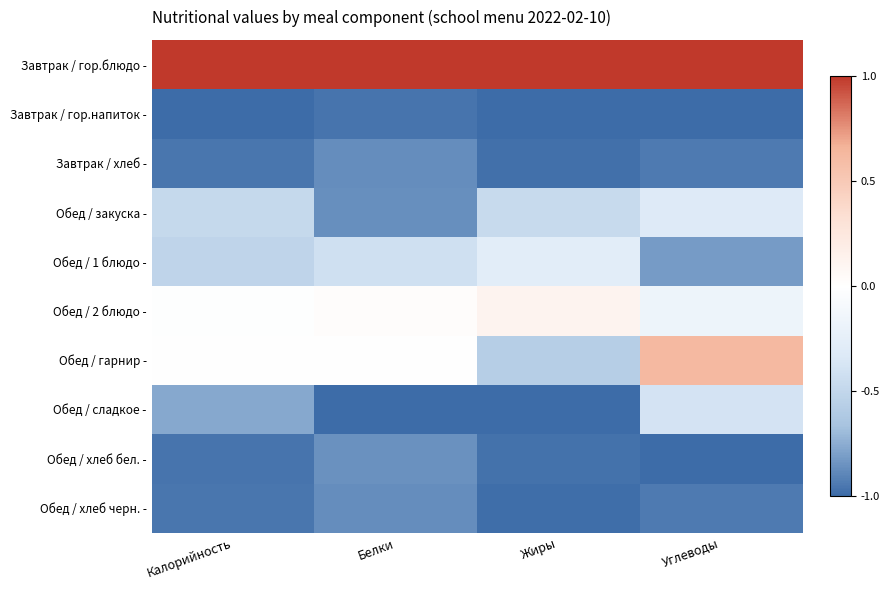

At which category is the sum across all series the highest?

Углеводы